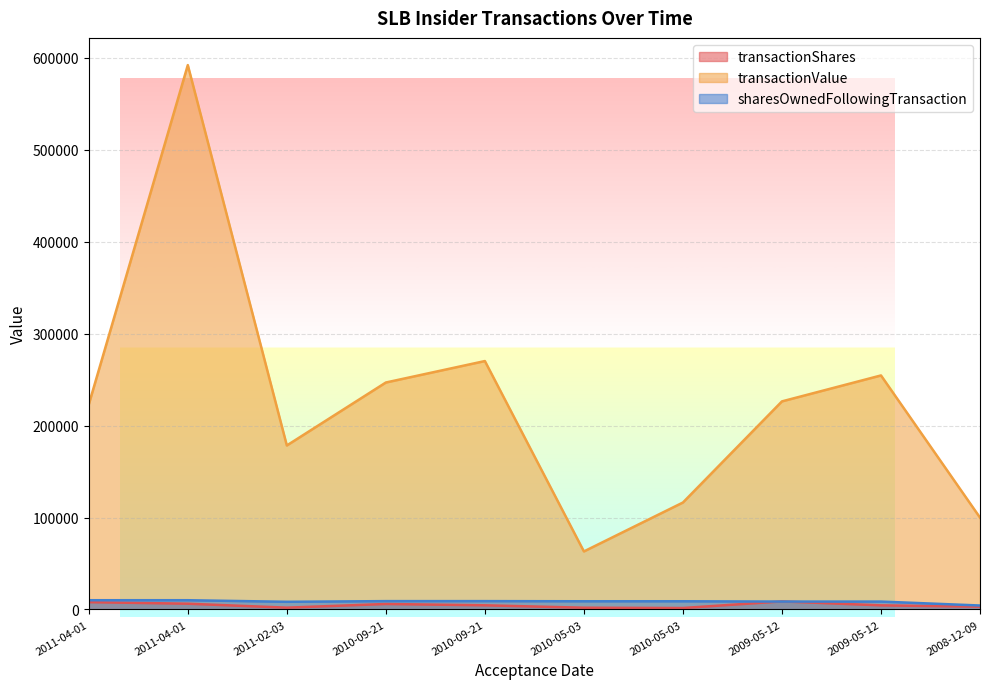

What is the label of the 2nd point from the right?

2009-05-12